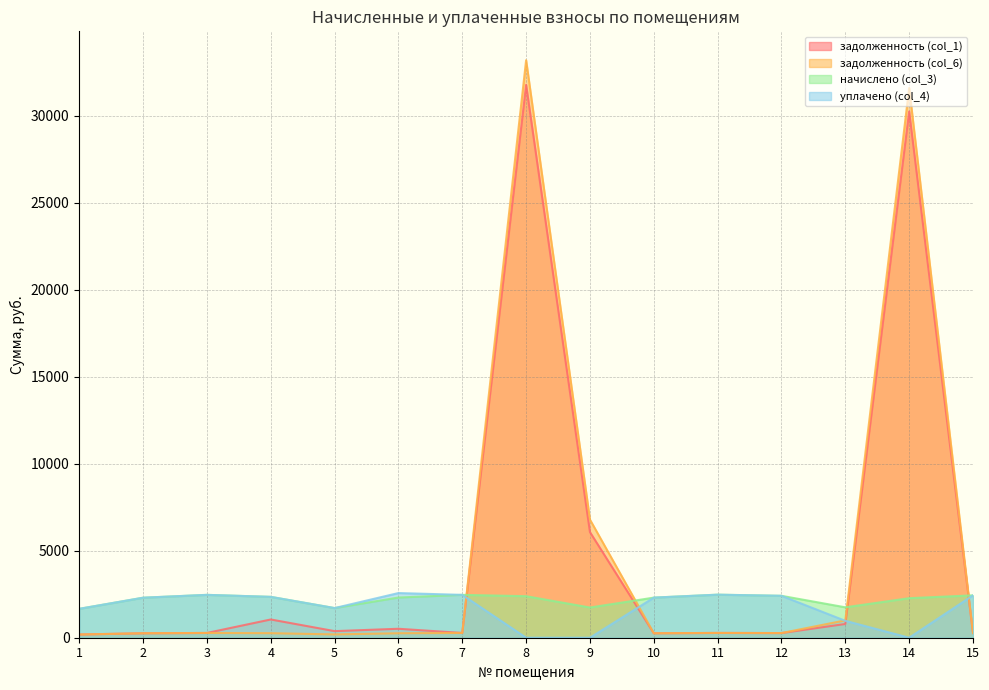

How many interior local valleys does the задолженность (col_1) series have?

4